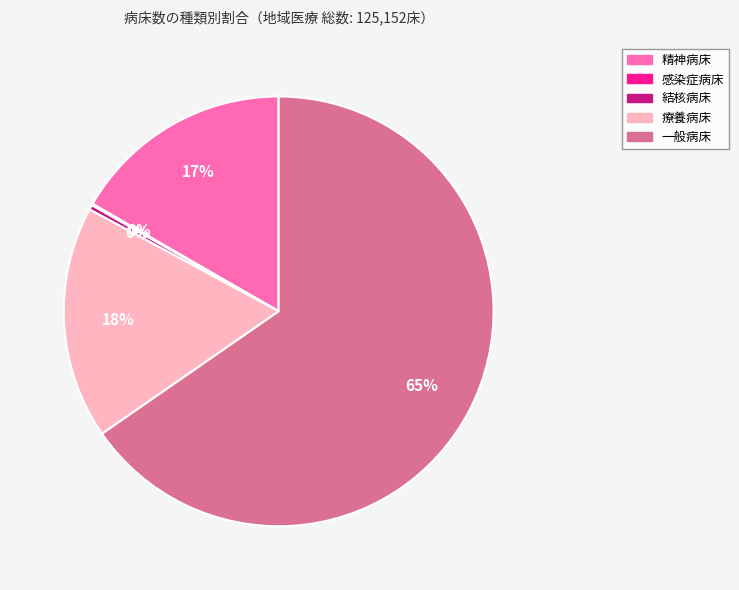

The 一般病床 slice represents 53% of the pie. True or false?

False